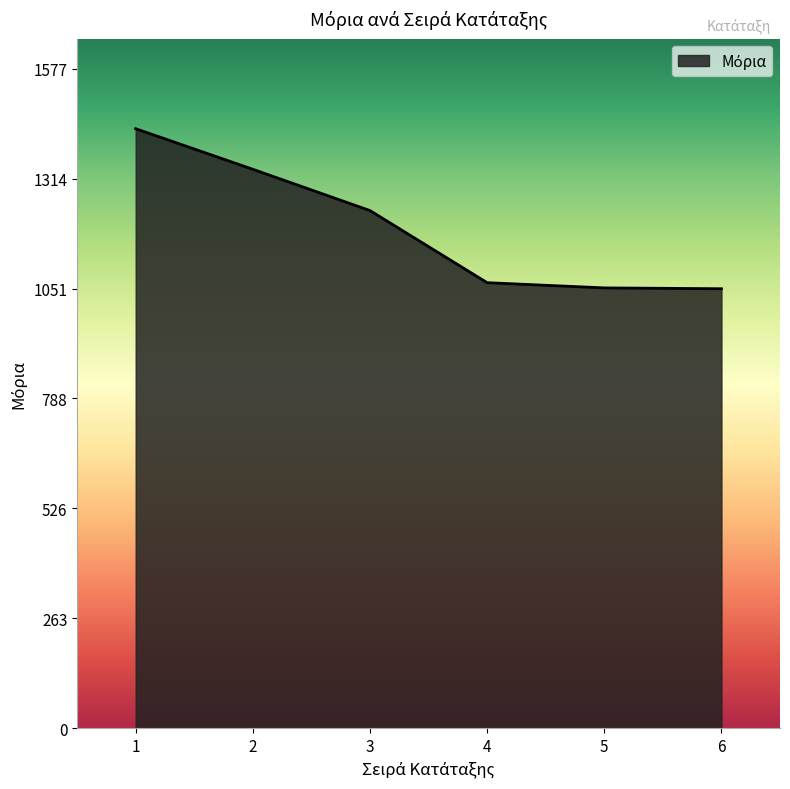

What is the average value?

1195.9